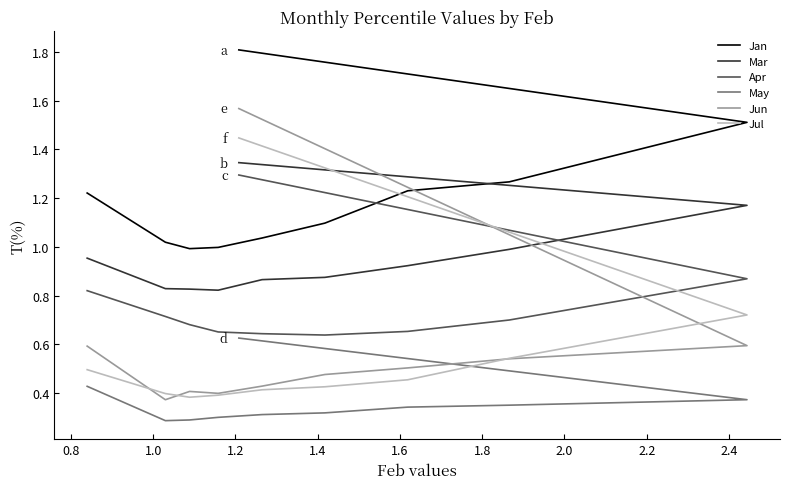

How many categories are shown in the chart?

10